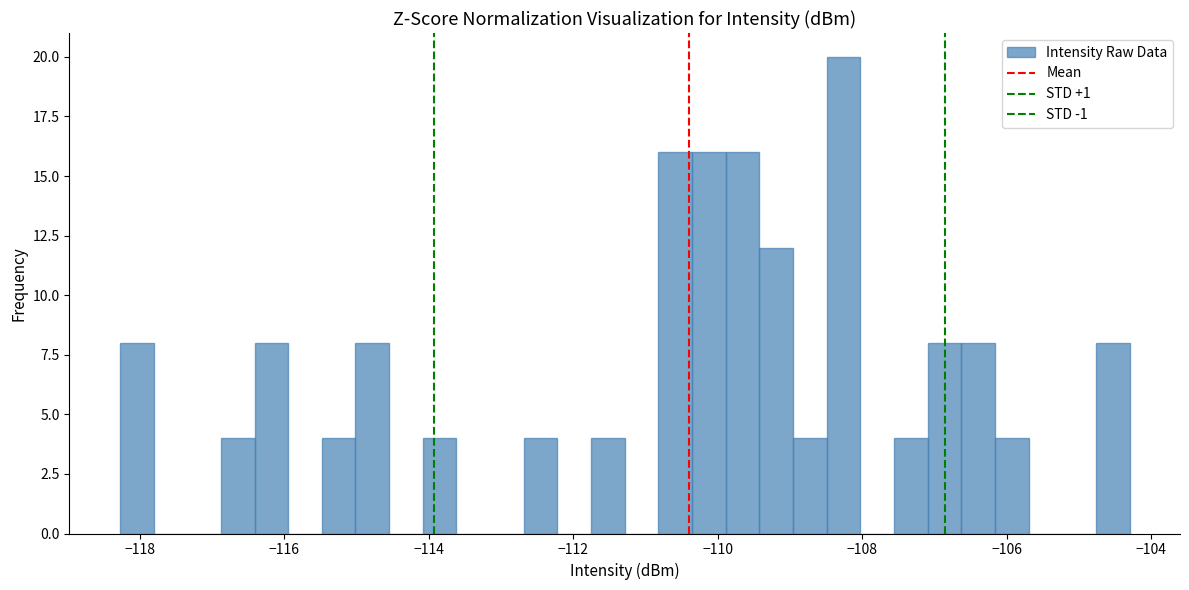

Read against the x-axis, roughly where is the centre of the tallest bar?

-108.2